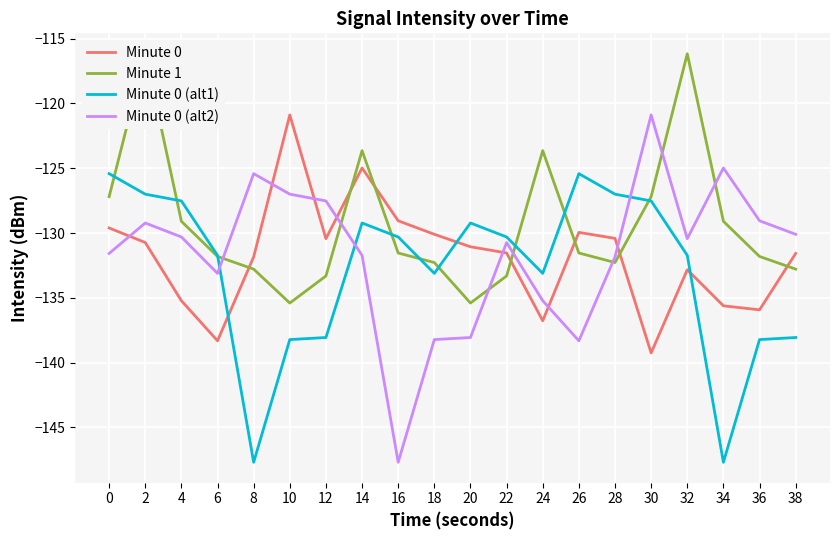

Reading right to left, transcribe all the data shown in this chart.

Minute 0: -131.6	-135.9	-135.6	-132.8	-139.3	-130.4	-130.0	-136.8	-131.5	-131.1	-130.1	-129.1	-125.0	-130.4	-120.9	-131.8	-138.3	-135.2	-130.7	-129.6
Minute 1: -132.8	-131.8	-129.1	-116.2	-127.2	-132.3	-131.5	-123.6	-133.3	-135.4	-132.3	-131.5	-123.6	-133.3	-135.4	-132.8	-131.8	-129.1	-116.2	-127.2
Minute 0 (alt1): -138.1	-138.2	-147.7	-131.7	-127.5	-127.0	-125.4	-133.1	-130.3	-129.2	-133.1	-130.3	-129.2	-138.1	-138.2	-147.7	-131.7	-127.5	-127.0	-125.4
Minute 0 (alt2): -130.1	-129.1	-125.0	-130.4	-120.9	-131.8	-138.3	-135.2	-130.7	-138.1	-138.2	-147.7	-131.7	-127.5	-127.0	-125.4	-133.1	-130.3	-129.2	-131.6